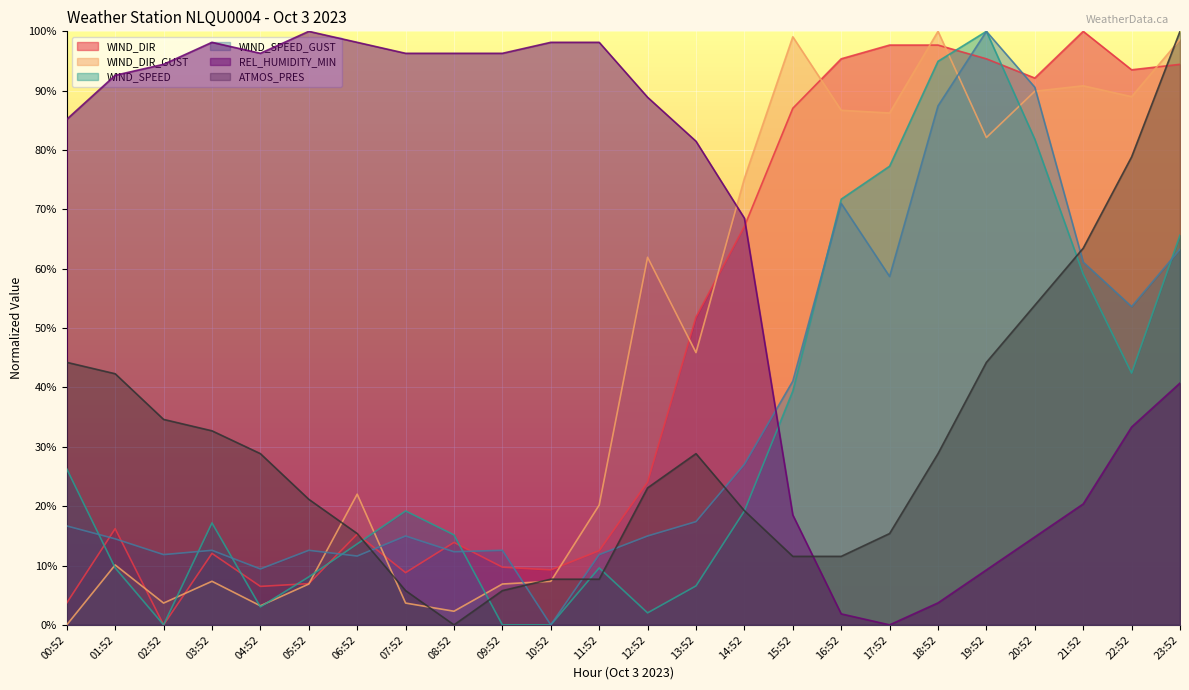

Reading left to right, what are all the values shown in this chart?

WIND_DIR: 3.7	16.2	0.0	12.0	6.5	6.9	15.3	8.8	13.9	9.7	9.3	12.5	24.1	51.9	67.1	87.0	95.4	97.7	97.7	95.4	92.1	100.0	93.5	94.4
WIND_DIR_GUST: 0.0	10.1	3.7	7.3	3.2	6.9	22.0	3.7	2.3	6.9	7.3	20.2	61.9	45.9	75.2	99.1	86.7	86.2	100.0	82.1	89.9	90.8	89.0	98.6
WIND_SPEED: 26.3	9.6	0.0	17.2	3.0	8.1	13.6	19.2	15.2	0.0	0.0	9.6	2.0	6.6	19.2	39.4	71.7	77.3	94.9	100.0	81.8	59.1	42.4	65.7
WIND_SPEED_GUST: 16.7	14.5	11.8	12.6	9.4	12.6	11.6	15.0	12.3	12.6	0.0	11.8	15.0	17.4	27.1	41.1	71.0	58.7	87.4	100.0	90.6	61.1	53.6	63.3
REL_HUMIDITY_MIN: 85.2	92.6	94.4	98.1	96.3	100.0	98.1	96.3	96.3	96.3	98.1	98.1	88.9	81.5	68.5	18.5	1.9	0.0	3.7	9.3	14.8	20.4	33.3	40.7
ATMOS_PRES: 44.2	42.3	34.6	32.7	28.8	21.2	15.4	5.8	0.0	5.8	7.7	7.7	23.1	28.8	19.2	11.5	11.5	15.4	28.8	44.2	53.8	63.5	78.8	100.0